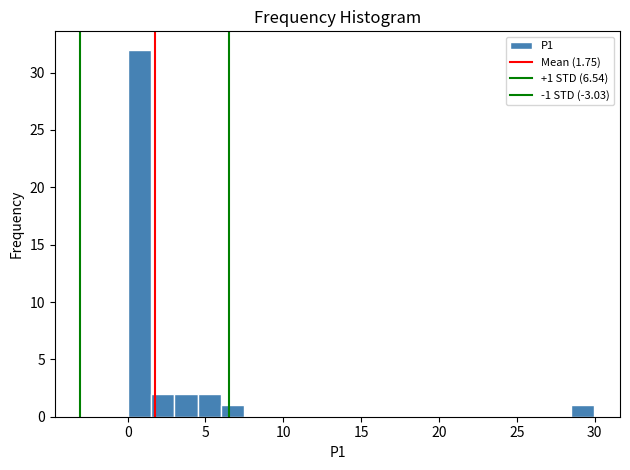

Around what value on the x-axis is the tallest bar? Give the approximate position of its centre, as read against the axis.

0.5